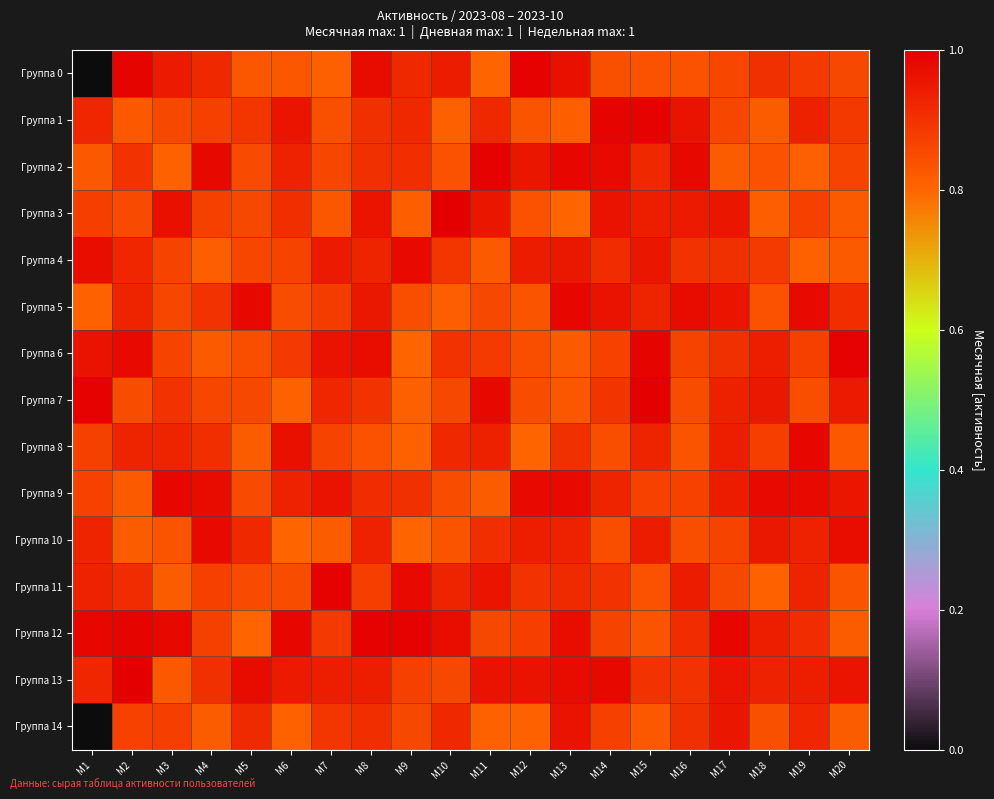

Between M3 and M6, which series saw the biggest shift?

Группа 2